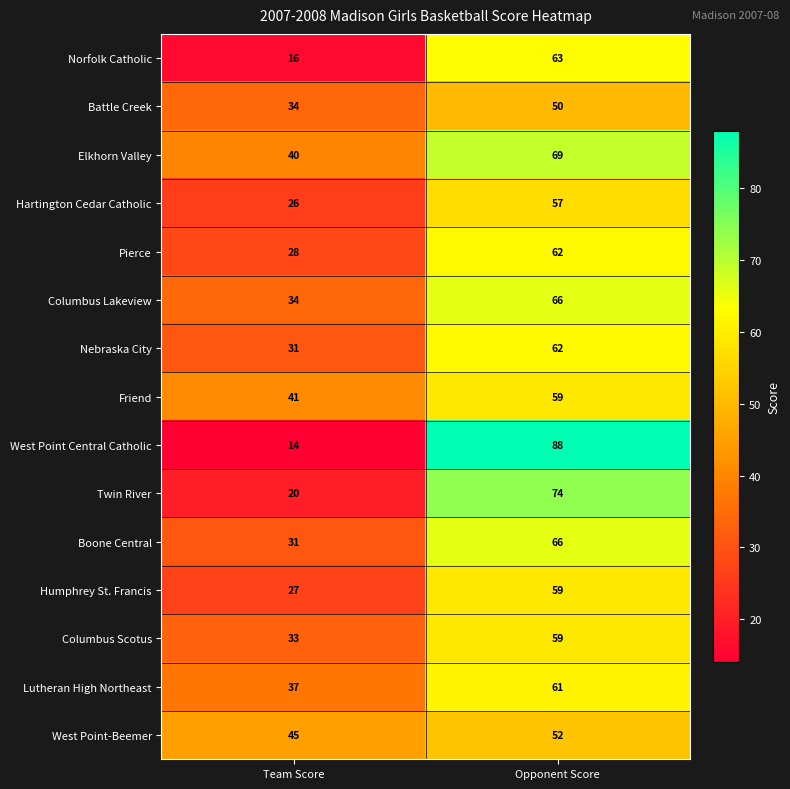

What is the greatest value displayed?

88